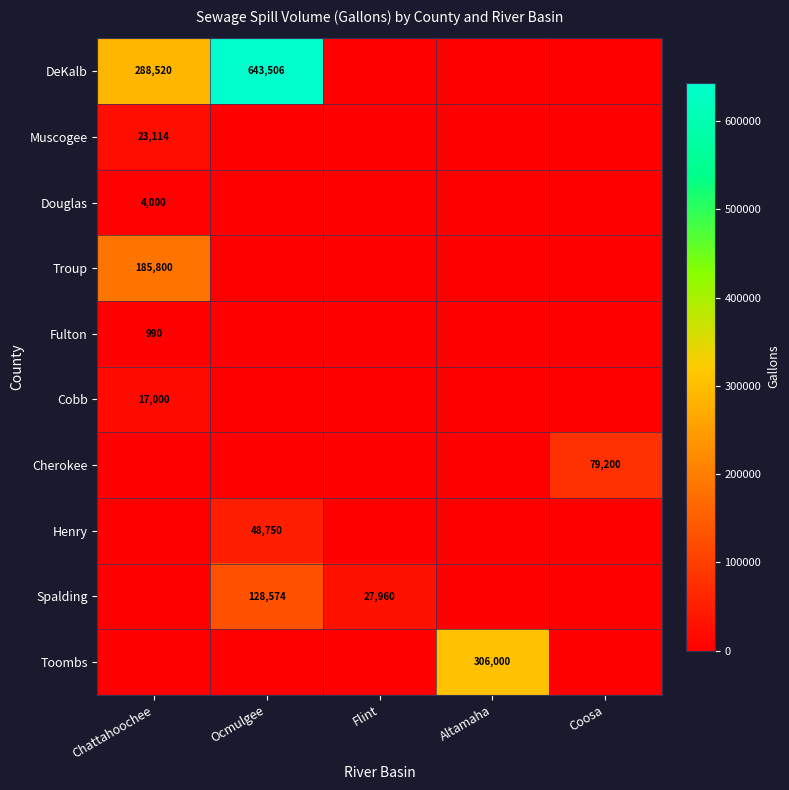

Is it true that Henry equals 70116 at Ocmulgee?

False